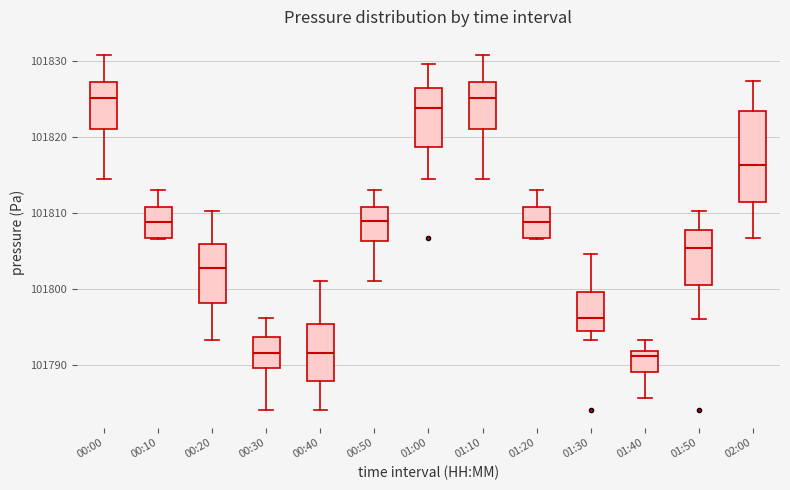

Which box is the tallest, from its lower edge to its upper edge?

02:00